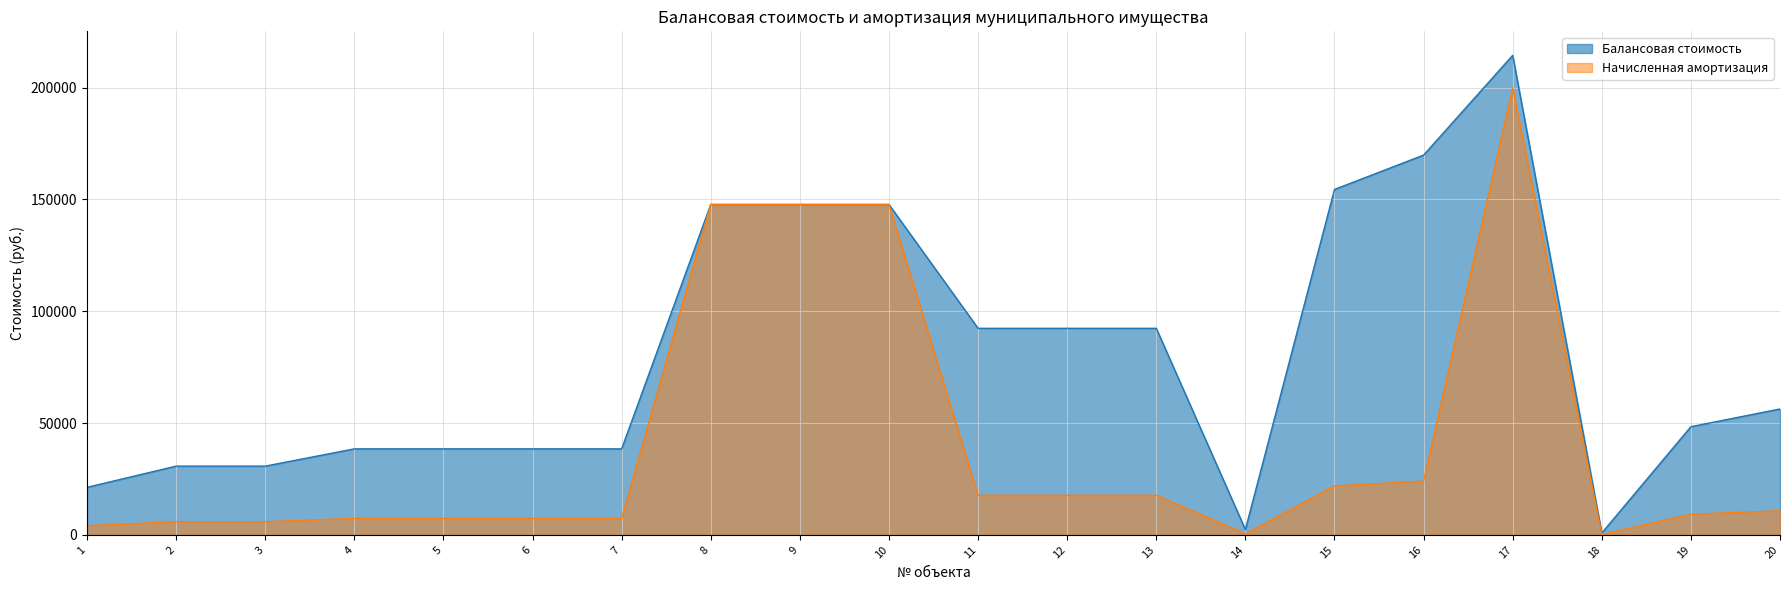

At which category does Начисленная амортизация reach its first local valley?

14